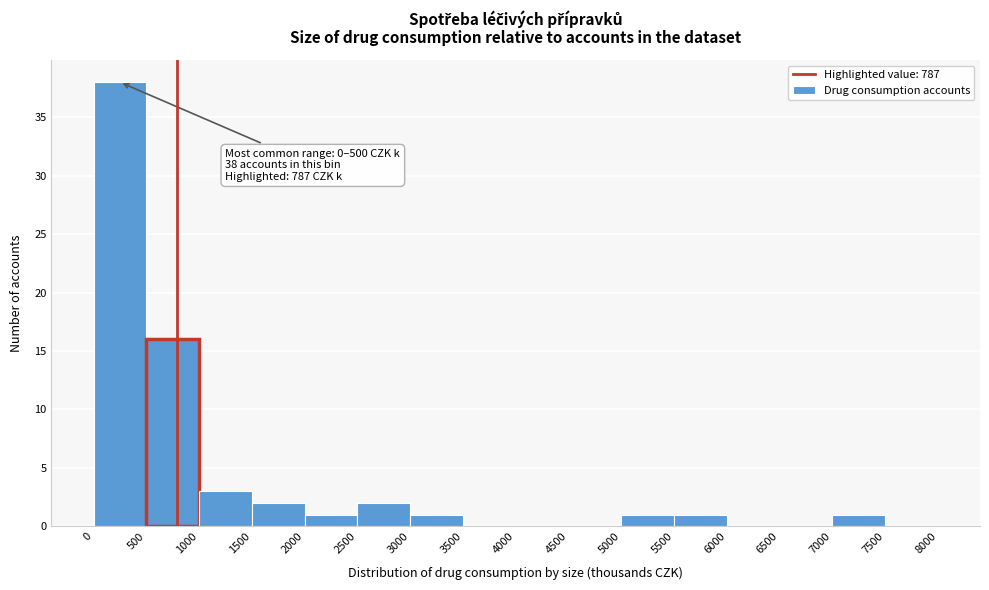

Over which range of the x-axis is the bar tallest?

0 to 500